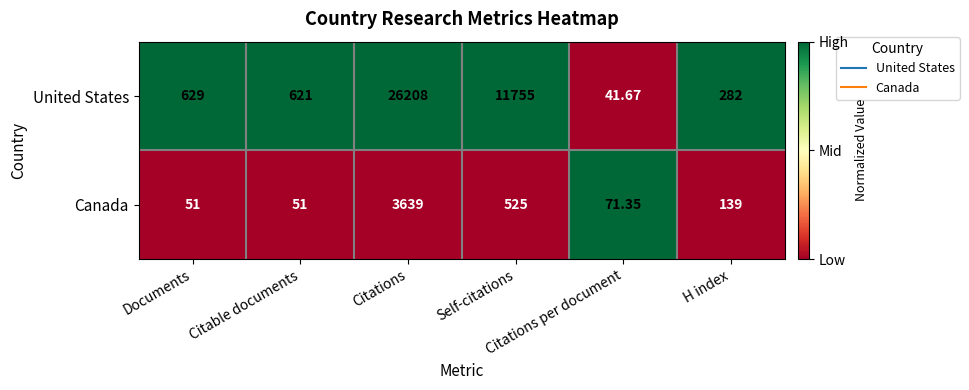

Rank the series by their average value, from highest to lowest.

United States, Canada